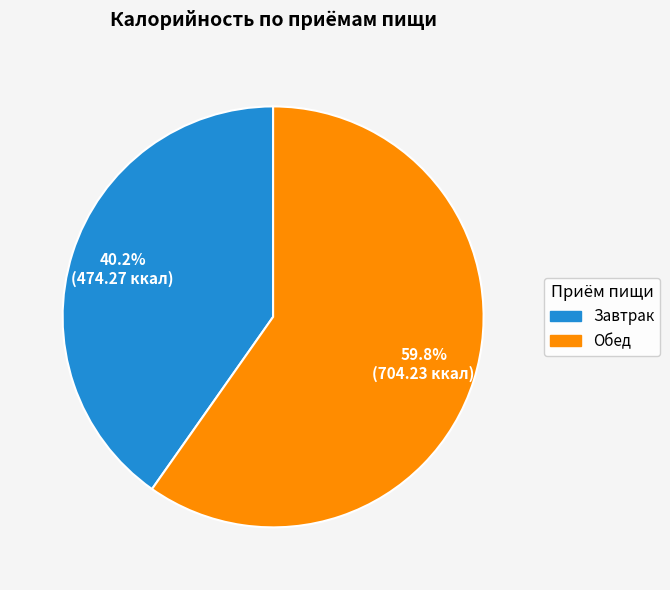

To the nearest percent, what is the combined percentage of Обед and Завтрак?

100%